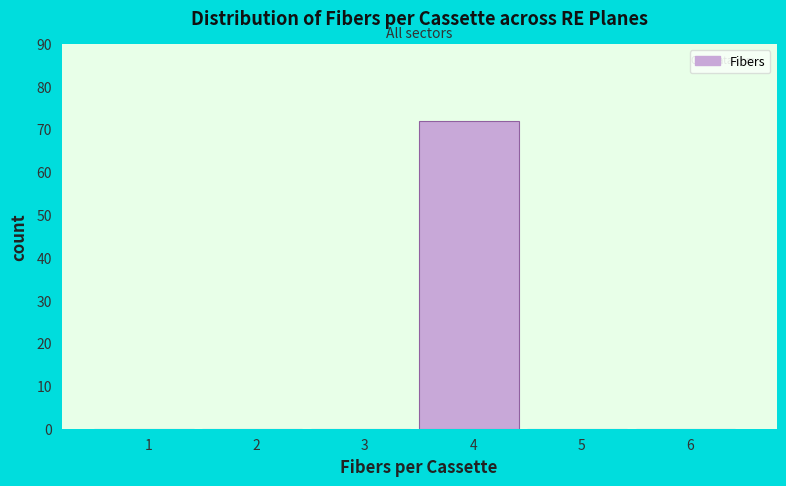

Reading left to right, list all the values displayed in this chart.

1=0	2=0	3=0	4=72	5=0	6=0